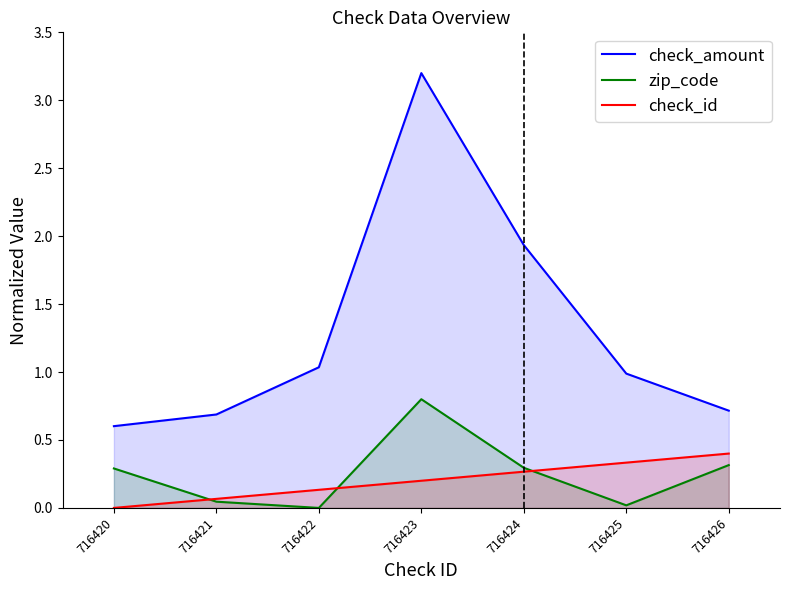

How many lines are shown in the chart?

3